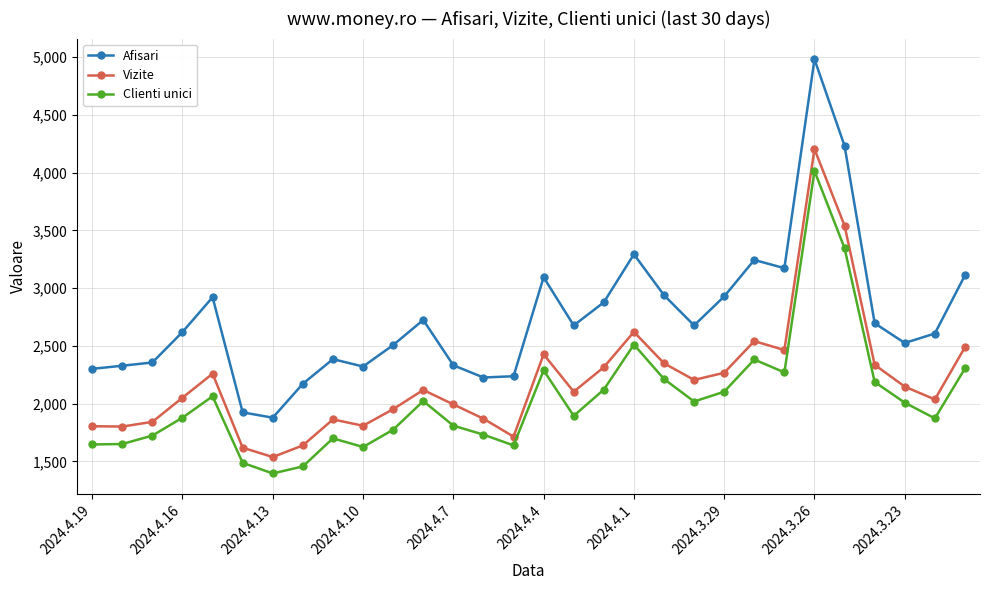

At how many categories does at least one series exceed 3500?

2